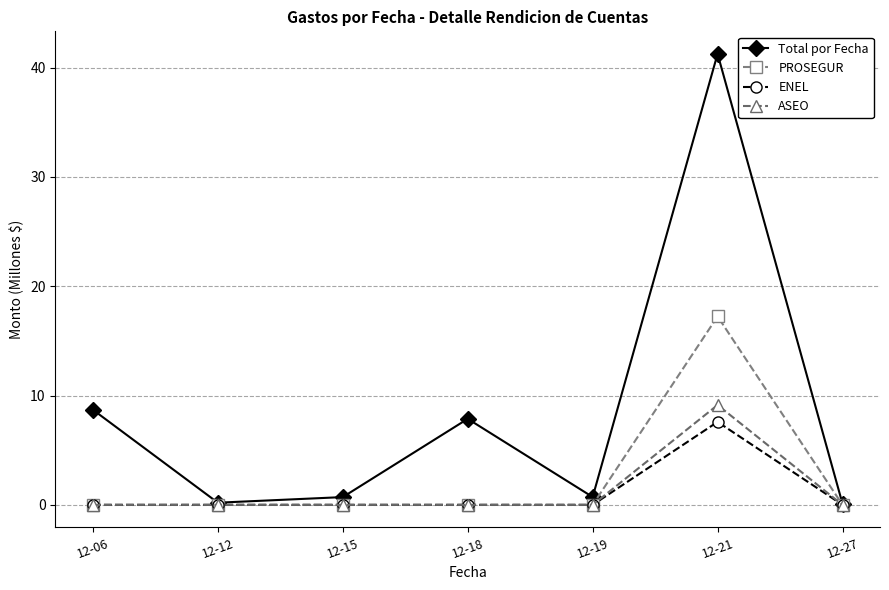

At which category does the chart reach its peak across all series?

12-21